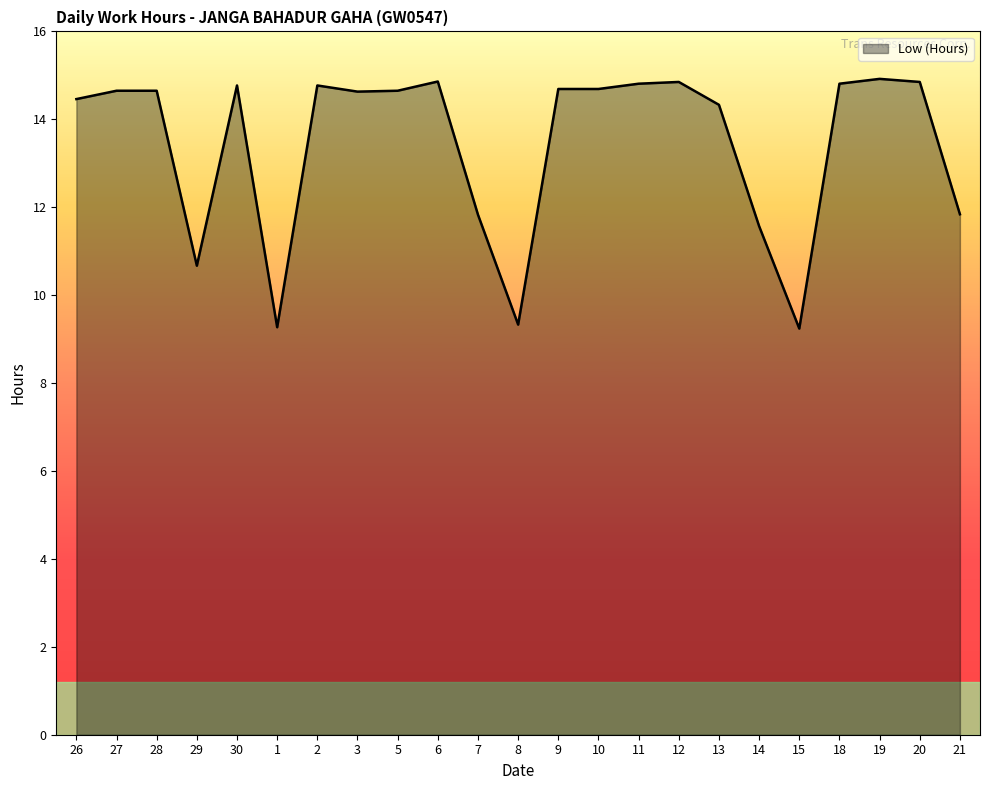

Approximately how many times larger is the value at 20 compared to 27?

1.0